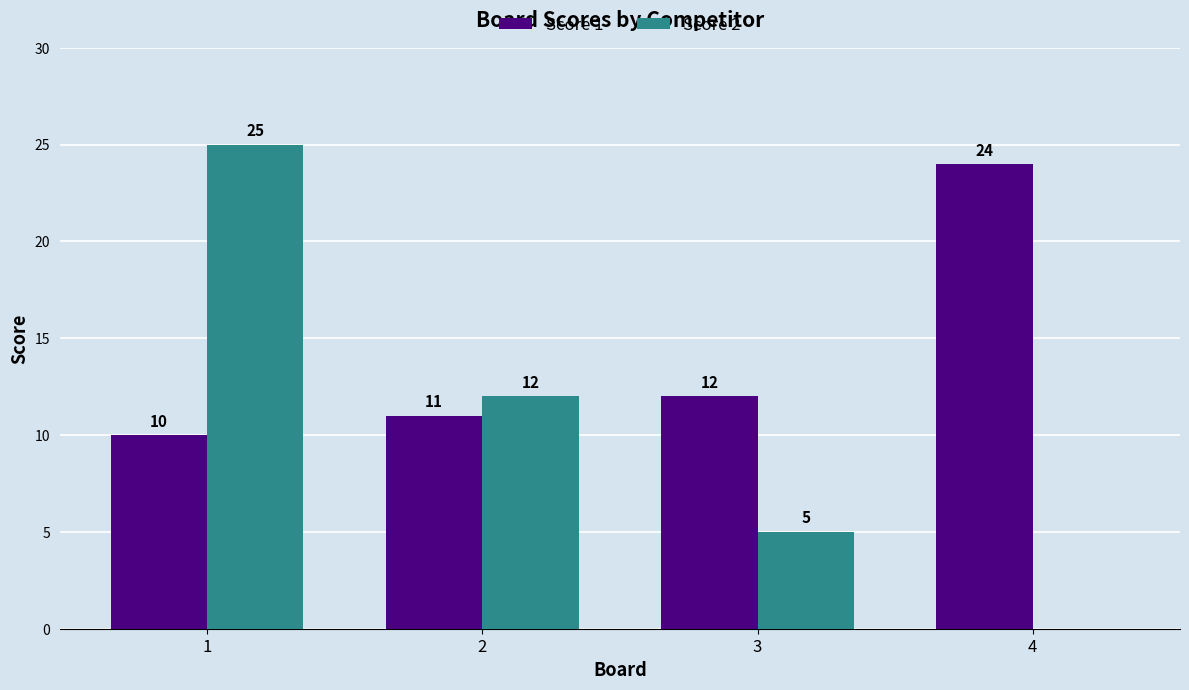

How many Score 2 values are between 5 and 25?

3